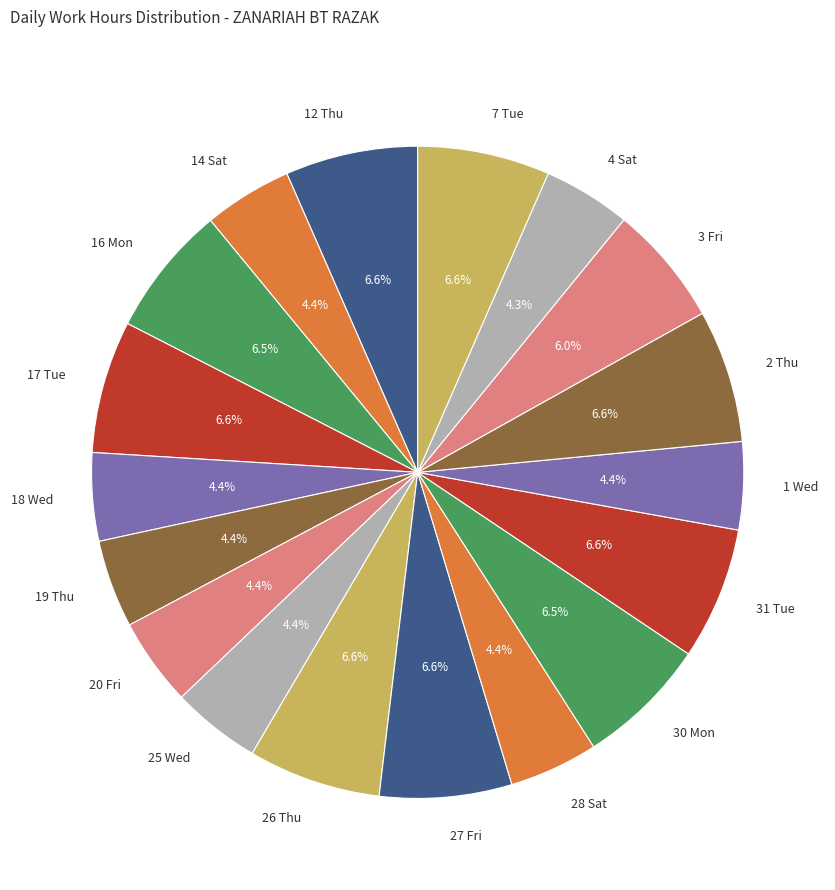

What percentage is the 31 Tue slice, to the nearest percent?

7%